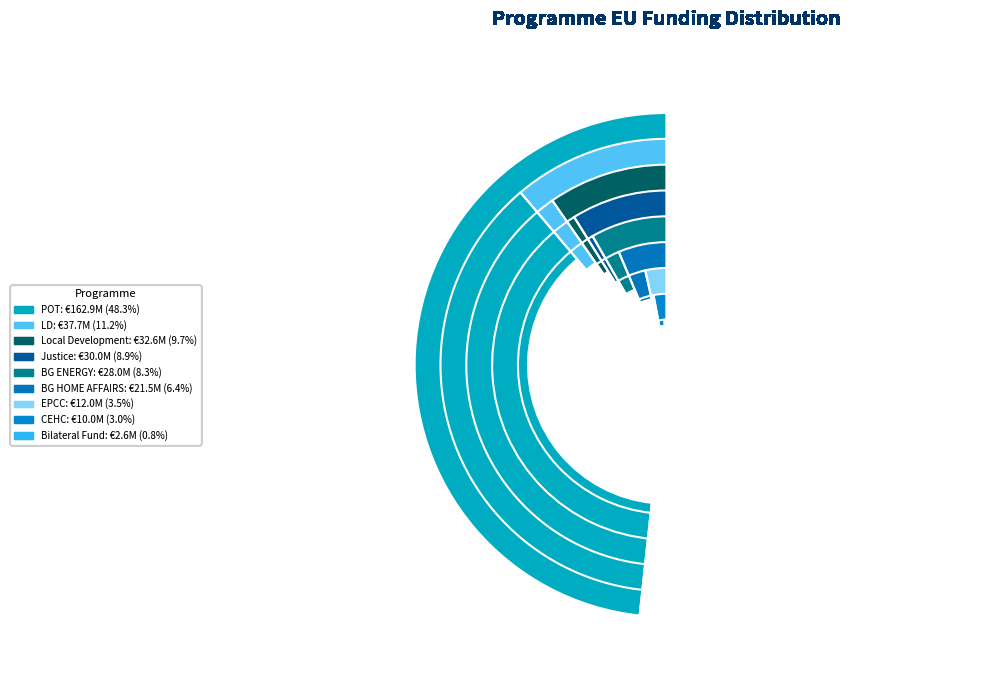

Which slice is the smallest?

Bilateral Fund